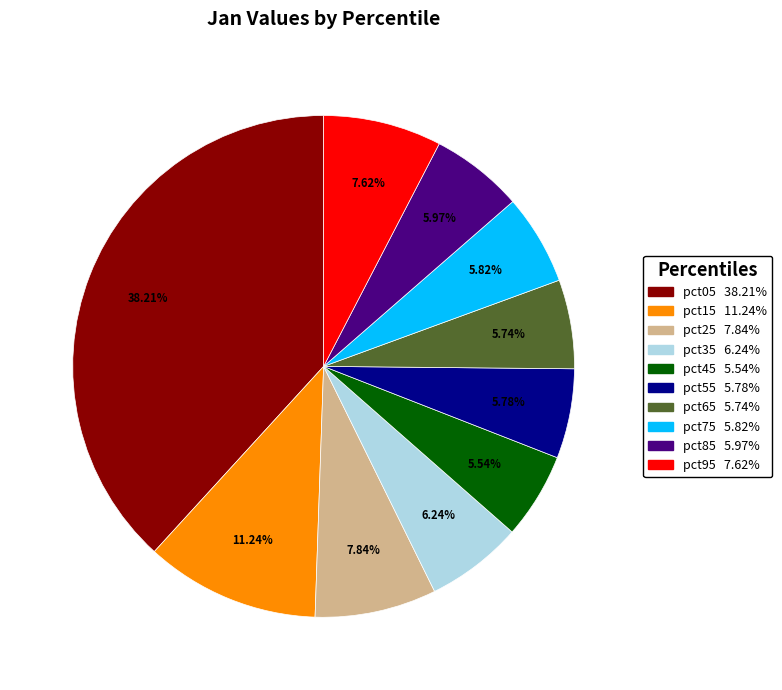

Between pct25 and pct55, which is larger?

pct25